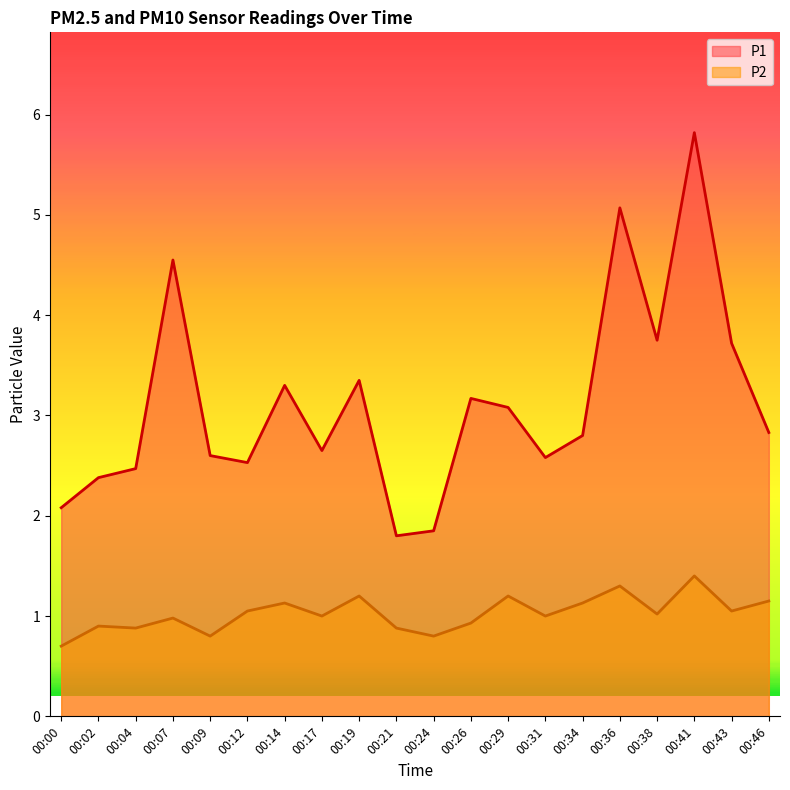

Reading left to right, extract all data points from this chart.

P1: 00:00=2.1	00:02=2.4	00:04=2.5	00:07=4.5	00:09=2.6	00:12=2.5	00:14=3.3	00:17=2.6	00:19=3.4	00:21=1.8	00:24=1.9	00:26=3.2	00:29=3.1	00:31=2.6	00:34=2.8	00:36=5.1	00:38=3.8	00:41=5.8	00:43=3.7	00:46=2.8
P2: 00:00=0.7	00:02=0.9	00:04=0.9	00:07=1.0	00:09=0.8	00:12=1.1	00:14=1.1	00:17=1.0	00:19=1.2	00:21=0.9	00:24=0.8	00:26=0.9	00:29=1.2	00:31=1.0	00:34=1.1	00:36=1.3	00:38=1.0	00:41=1.4	00:43=1.1	00:46=1.1